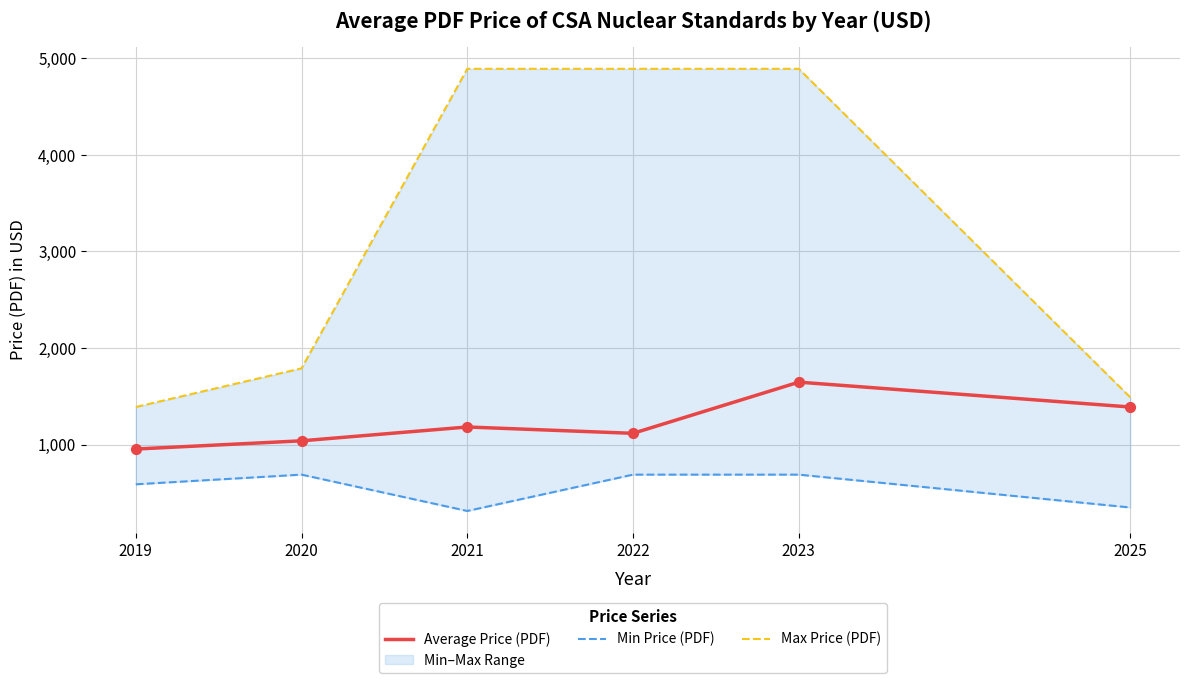

At which category is the sum across all series the highest?

2023